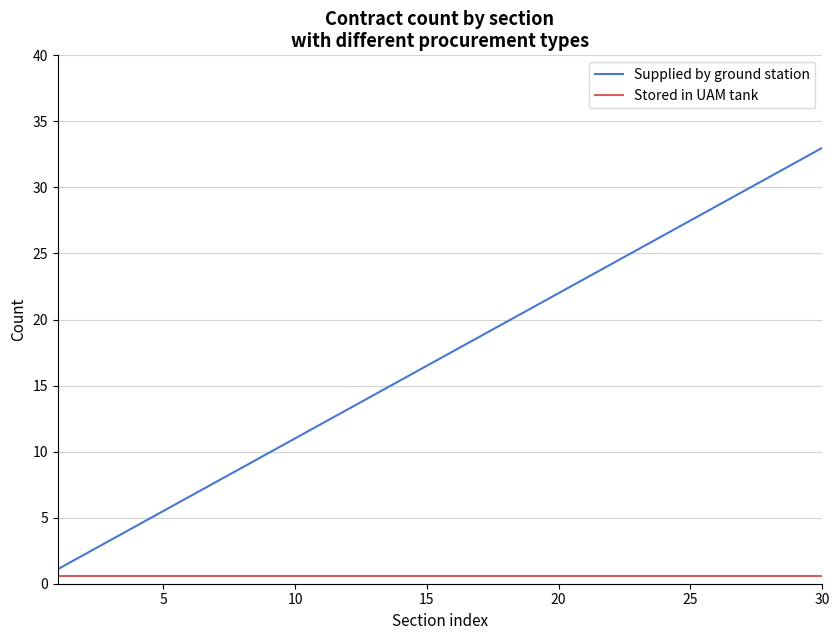

What is the maximum value shown in the chart?

33.0